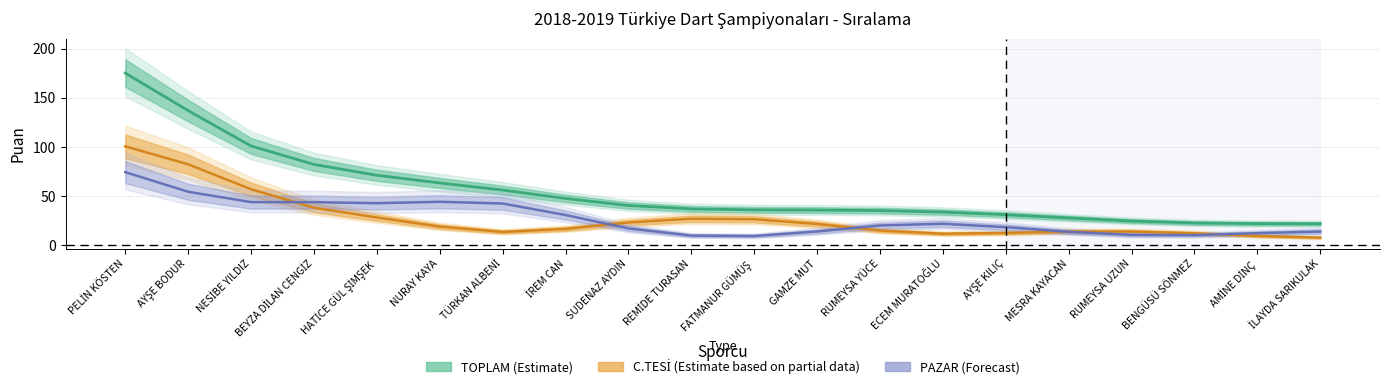

How many lines are shown in the chart?

3